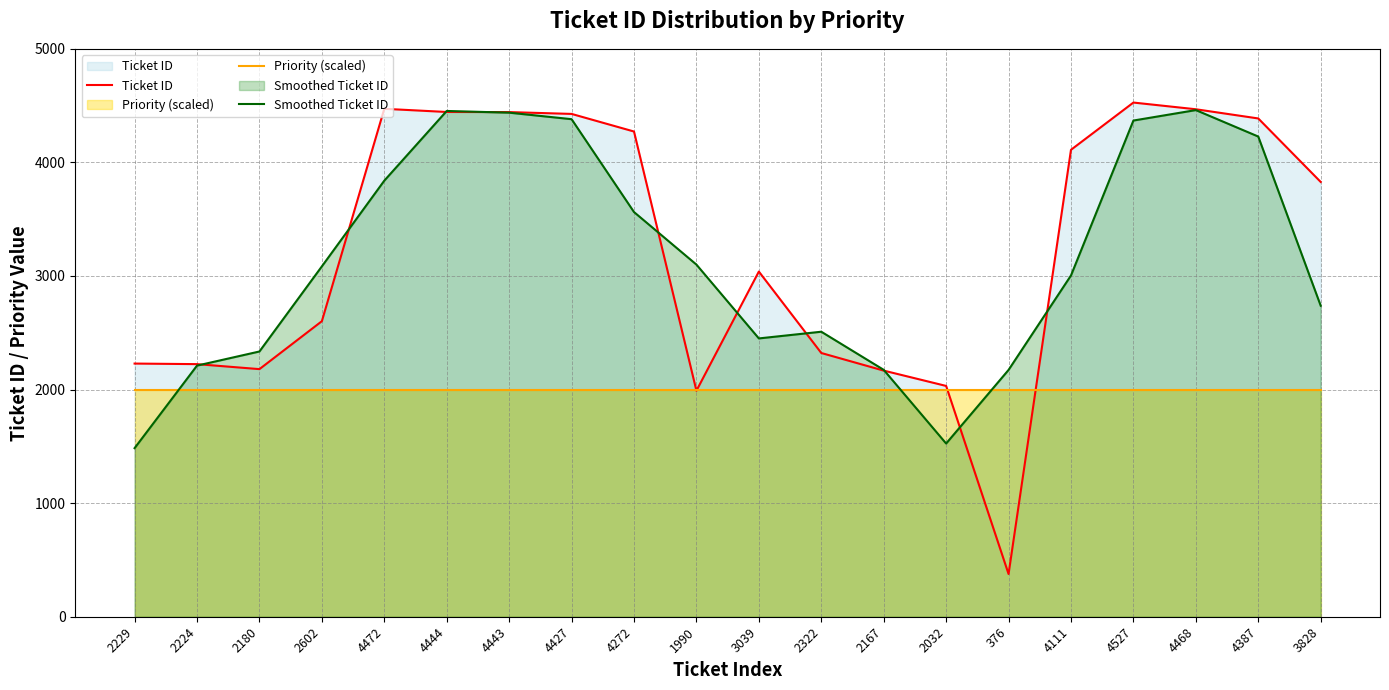

Is the value of Ticket ID at 4272 greater than the value of Priority (scaled) at 4443?

Yes